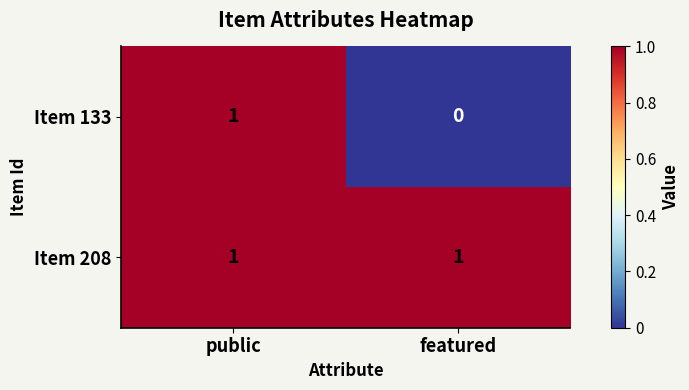

Which series changed the most between public and featured?

Item 133